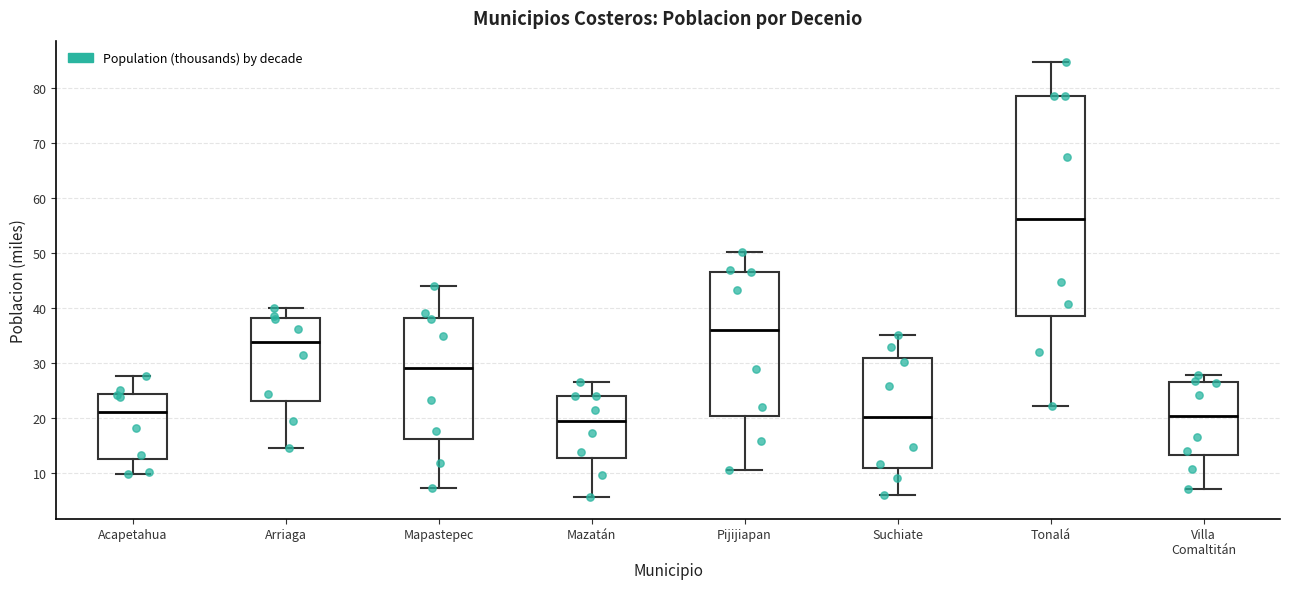

Where is the lower edge of the box for Tonalá on the y-axis? The values are not printed on the chart, so give them approximately, as read against the axis.

39